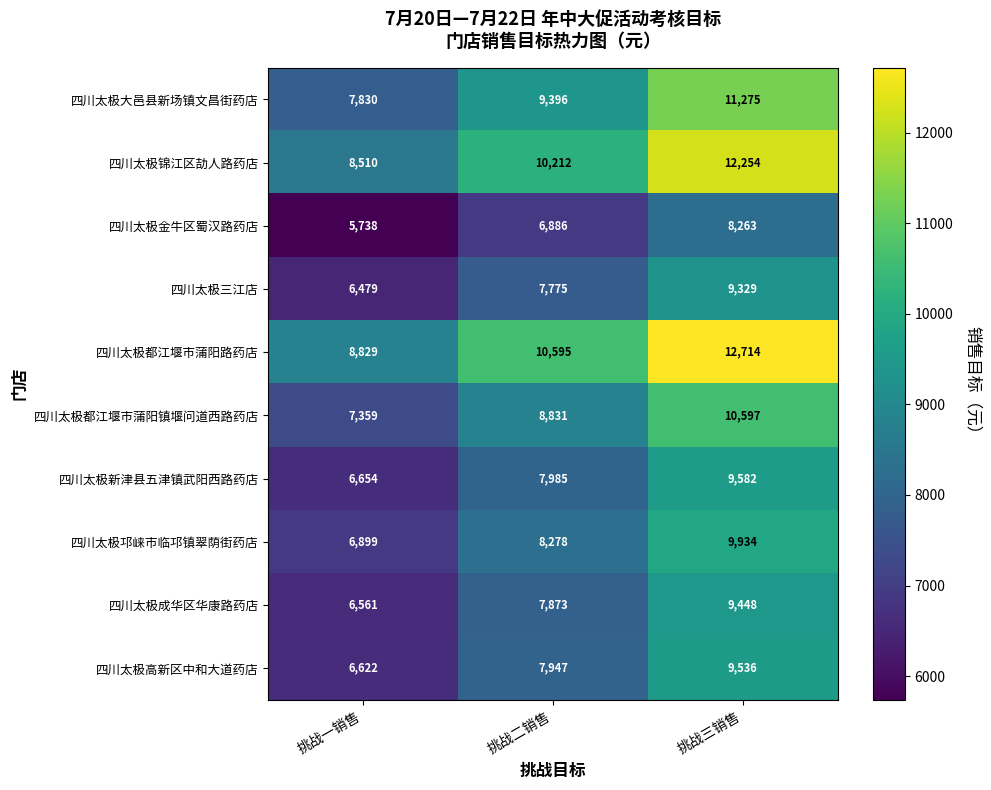

Count the number of categories in the chart.

3